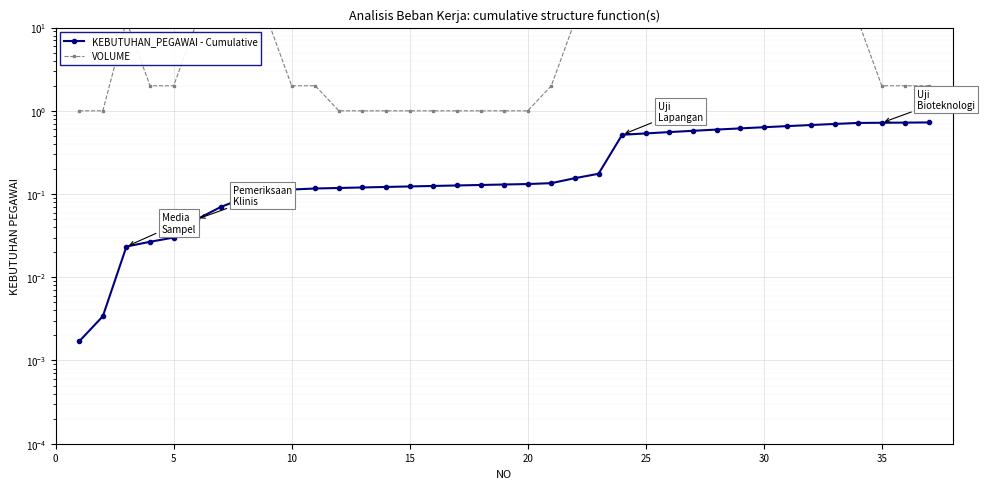

Reading left to right, what are all the values shown in this chart?

KEBUTUHAN_PEGAWAI - Cumulative: 0.0	0.0	0.0	0.0	0.0	0.1	0.1	0.1	0.1	0.1	0.1	0.1	0.1	0.1	0.1	0.1	0.1	0.1	0.1	0.1	0.1	0.2	0.2	0.5	0.5	0.6	0.6	0.6	0.6	0.6	0.7	0.7	0.7	0.7	0.7	0.7	0.7
VOLUME: 1.0	1.0	12.0	2.0	2.0	12.0	12.0	12.0	12.0	2.0	2.0	1.0	1.0	1.0	1.0	1.0	1.0	1.0	1.0	1.0	2.0	12.0	12.0	204.0	12.0	12.0	12.0	12.0	12.0	12.0	12.0	12.0	12.0	12.0	2.0	2.0	2.0